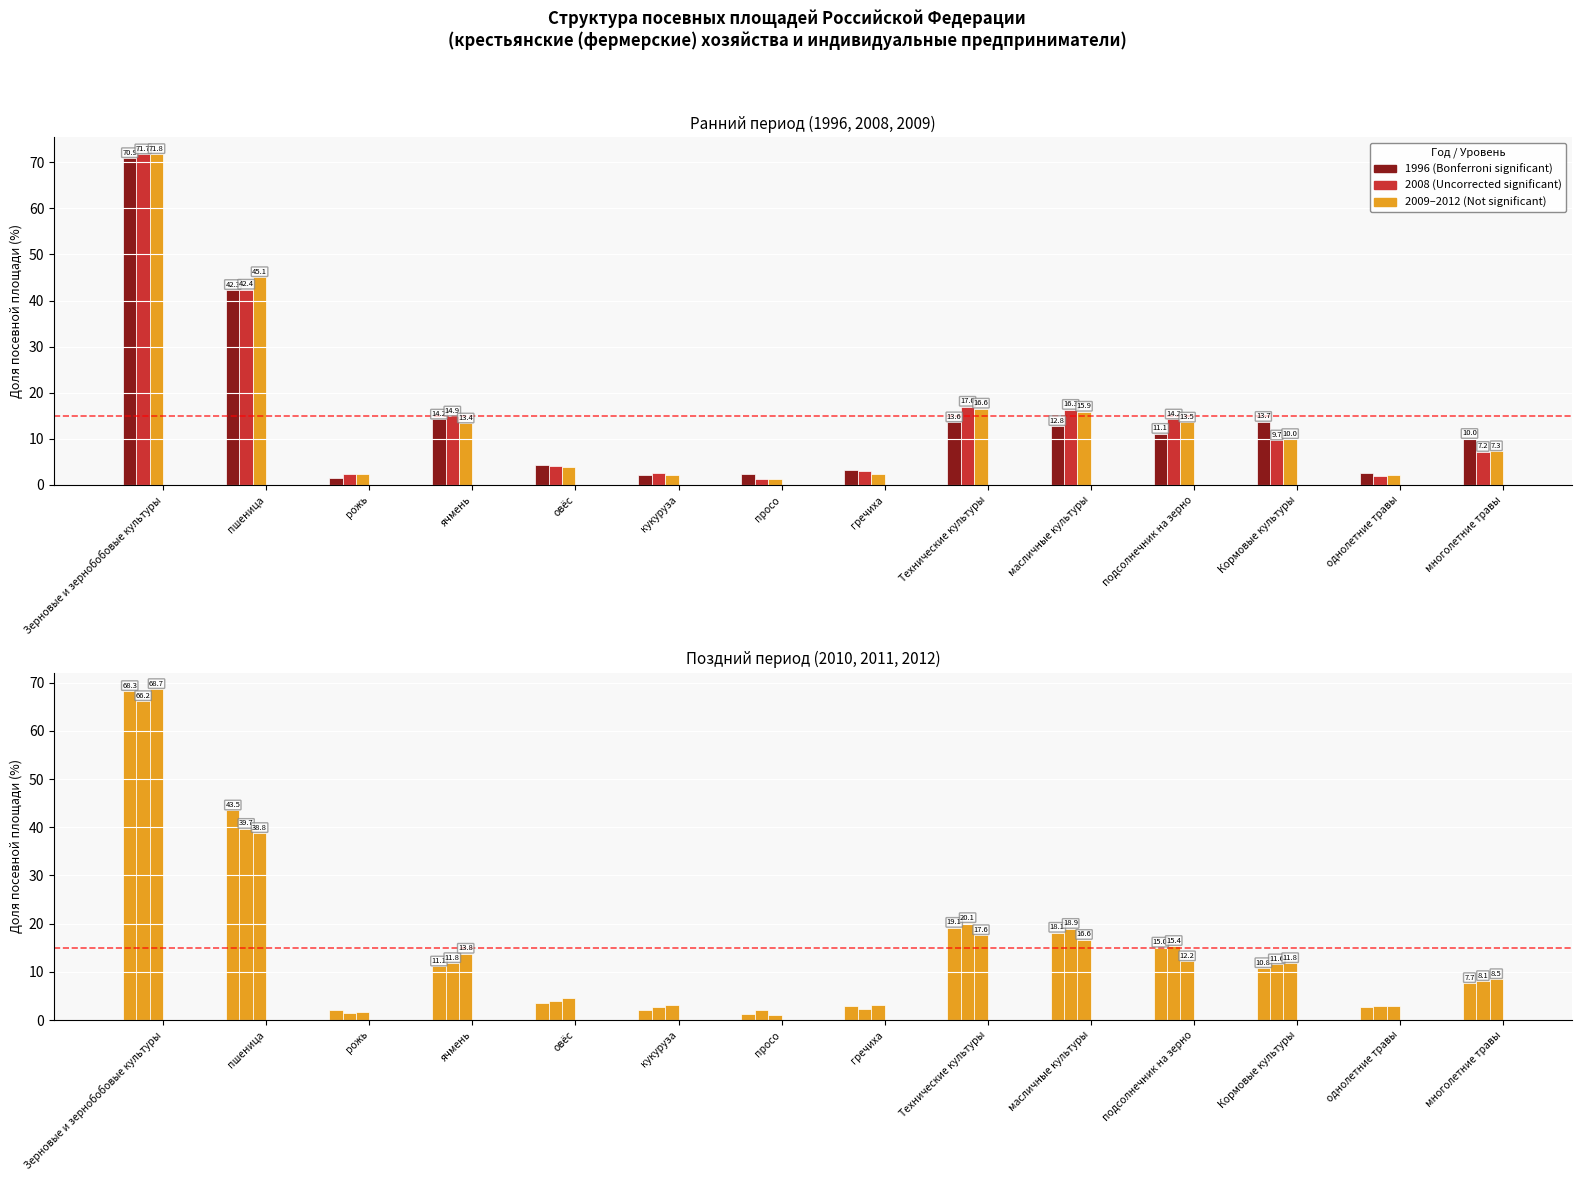

At which label does 2008 first exceed 9?

Зерновые и зернобобовые культуры